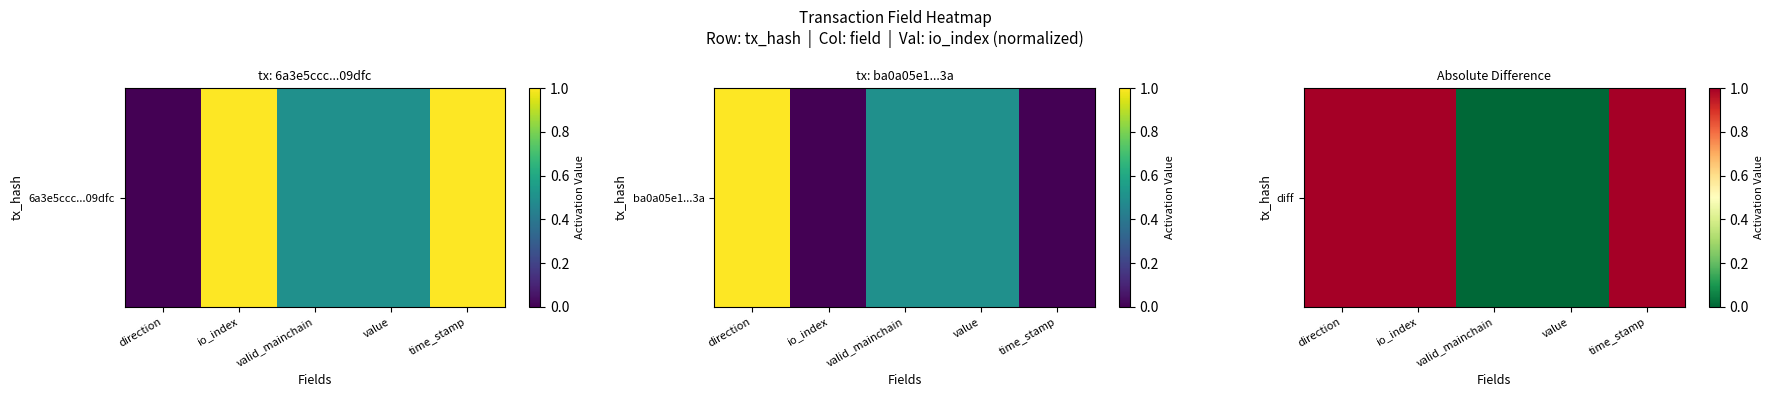

The chart shows a value of 1 at direction. True or false?

True